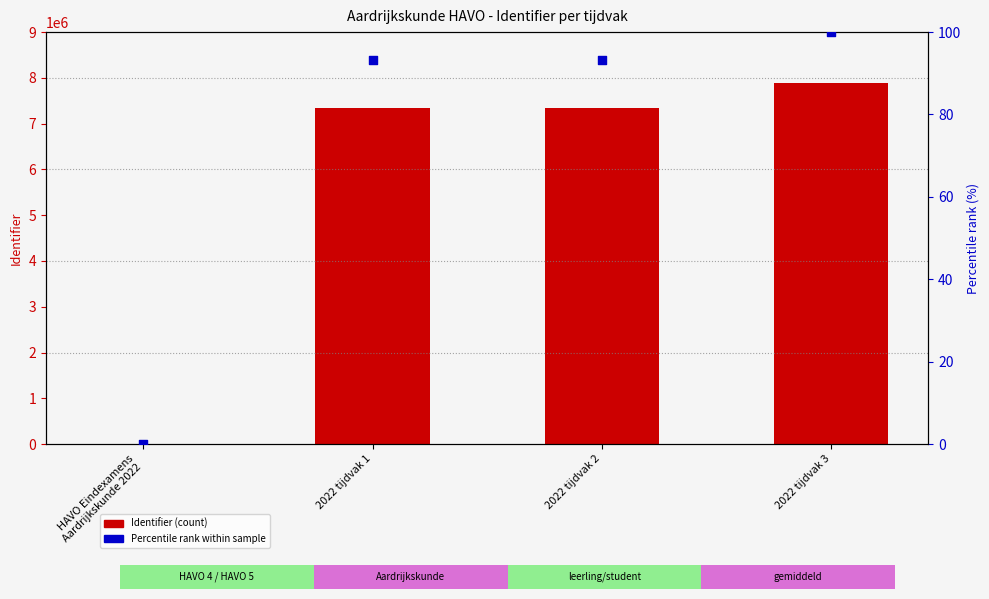

Which series has the largest total across all categories?

Identifier